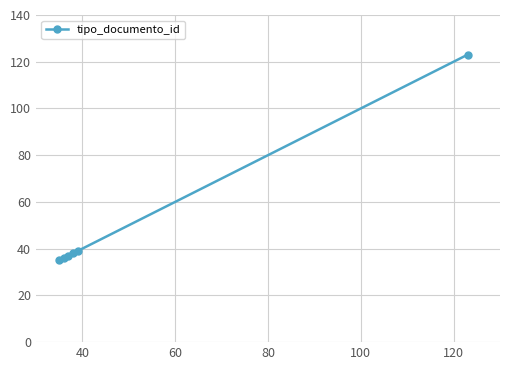

How many lines are shown in the chart?

1